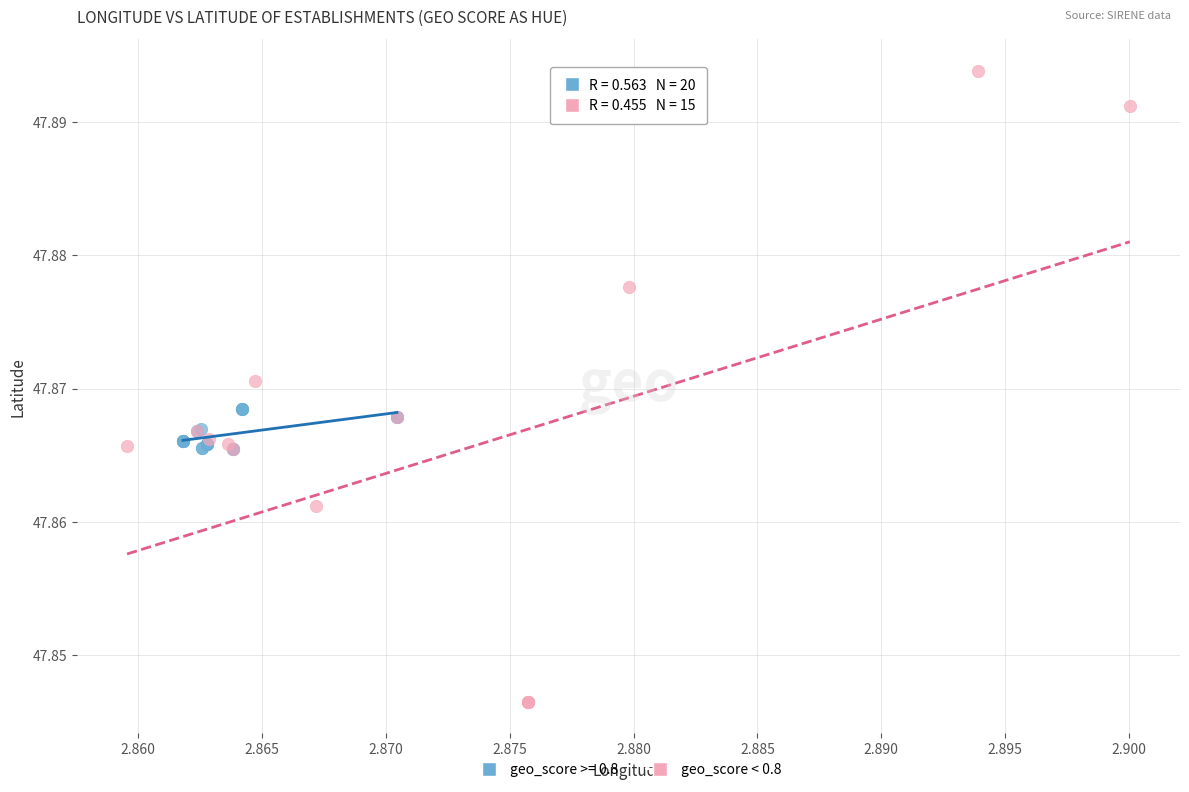

Which series contains the lowest Y value?

geo_score < 0.8